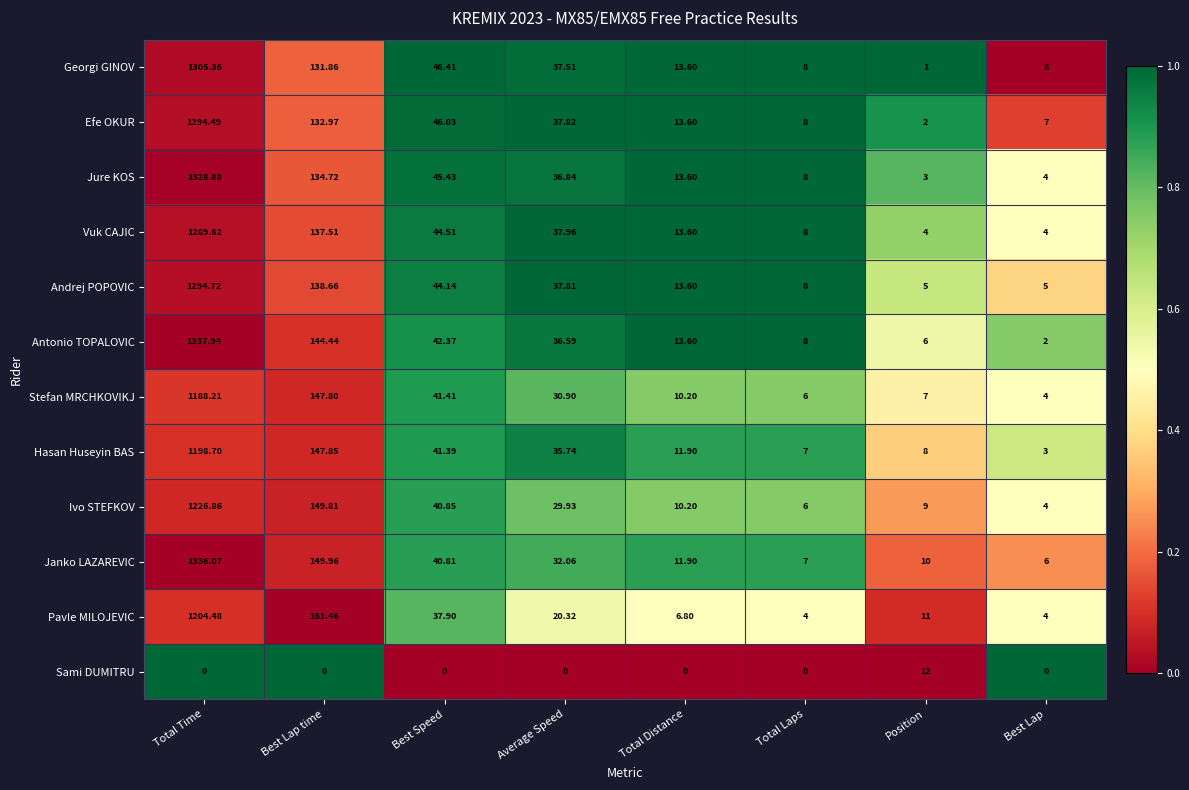

At which category is the sum across all series the highest?

Total Time